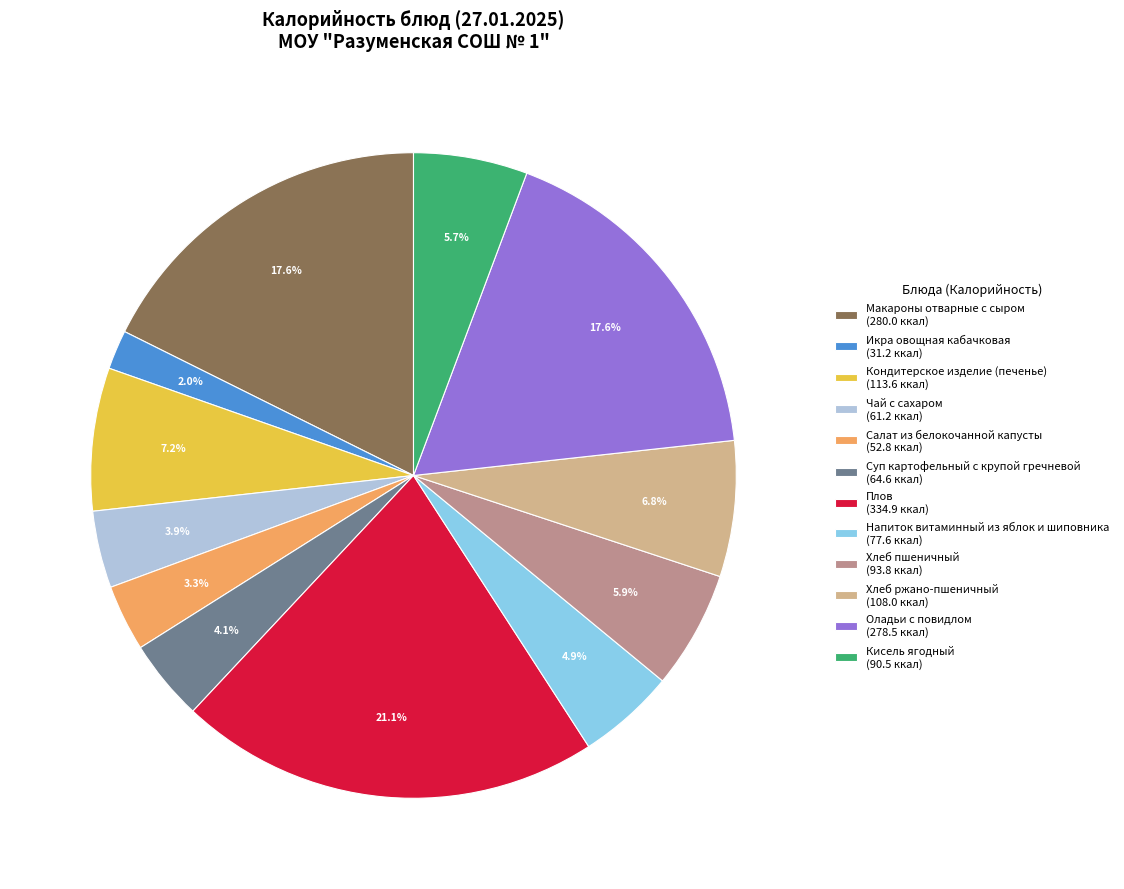

The Кондитерское изделие (печенье) slice represents 1% of the pie. True or false?

False